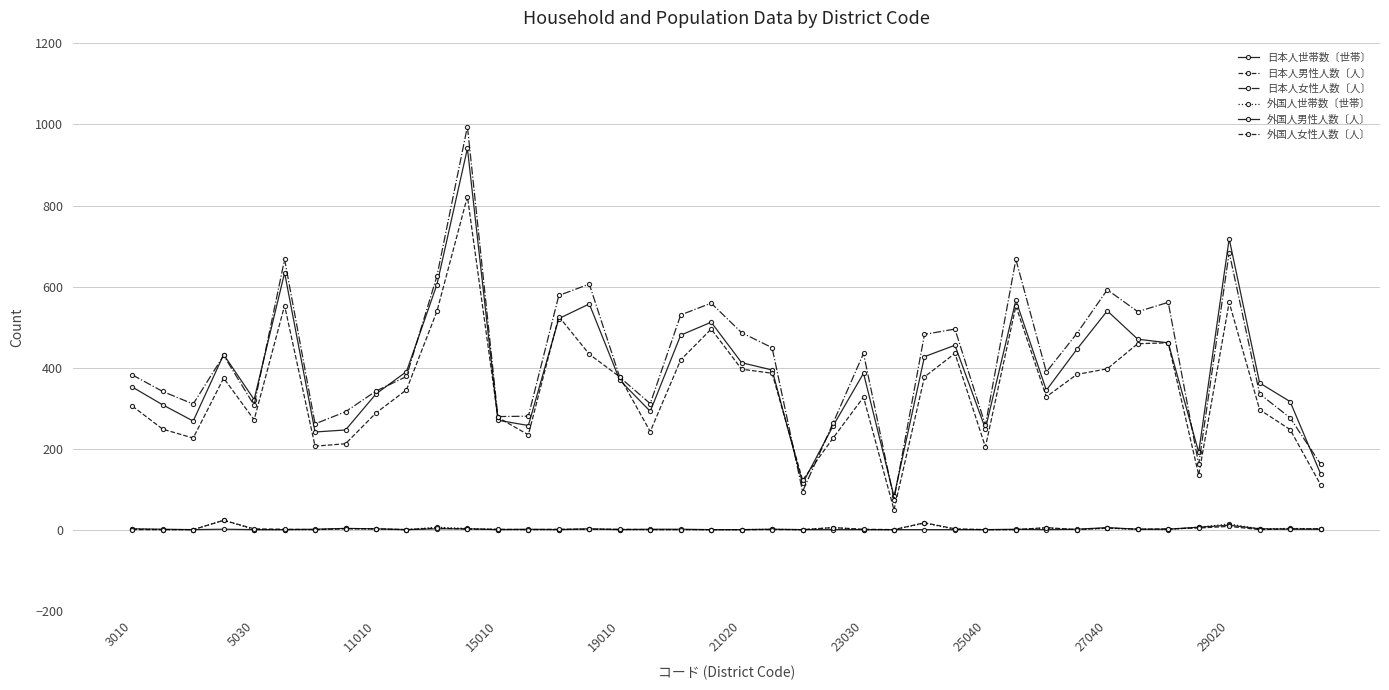

Rank the series by their maximum value, from highest to lowest.

日本人女性人数〔人〕, 日本人世帯数〔世帯〕, 日本人男性人数〔人〕, 外国人世帯数〔世帯〕, 外国人女性人数〔人〕, 外国人男性人数〔人〕